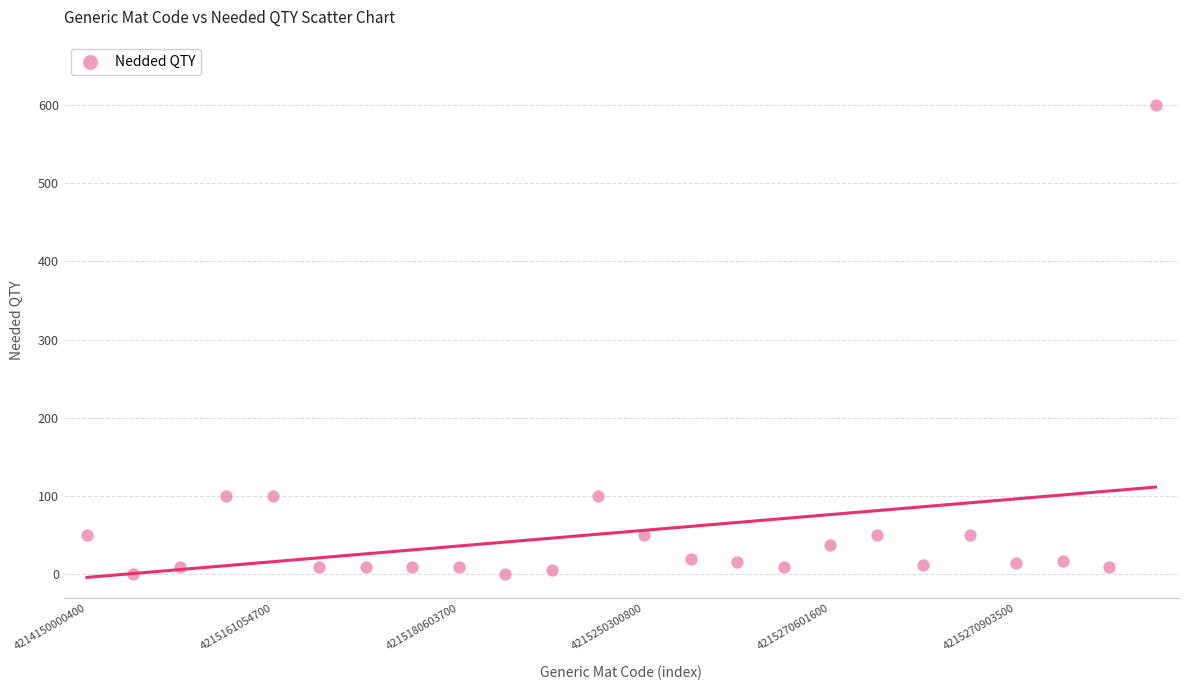

Count the number of points in this scatter plot.

24